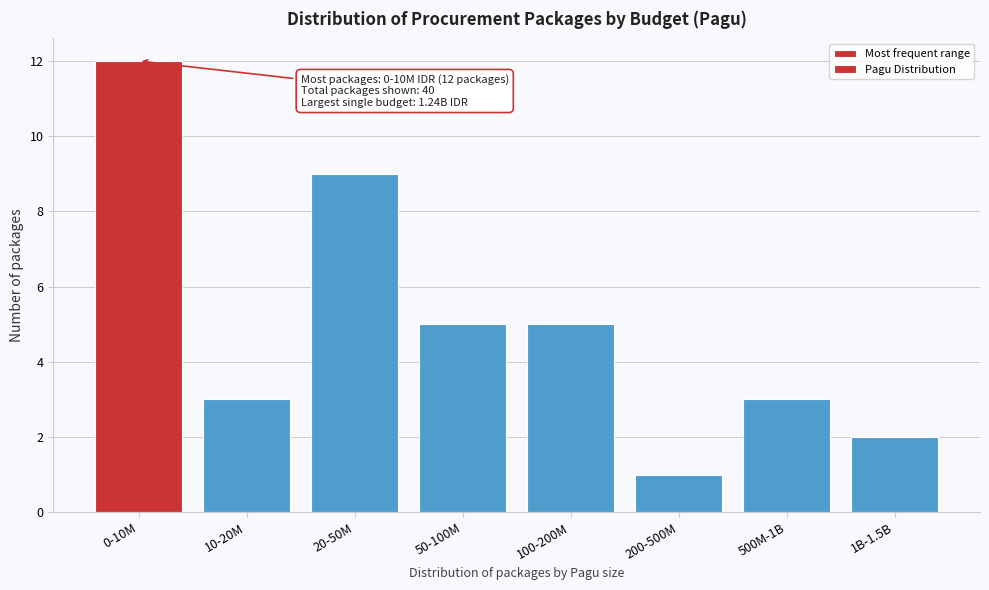

Reading right to left, transcribe all the data shown in this chart.

1B-1.5B=2	500M-1B=3	200-500M=1	100-200M=5	50-100M=5	20-50M=9	10-20M=3	0-10M=12